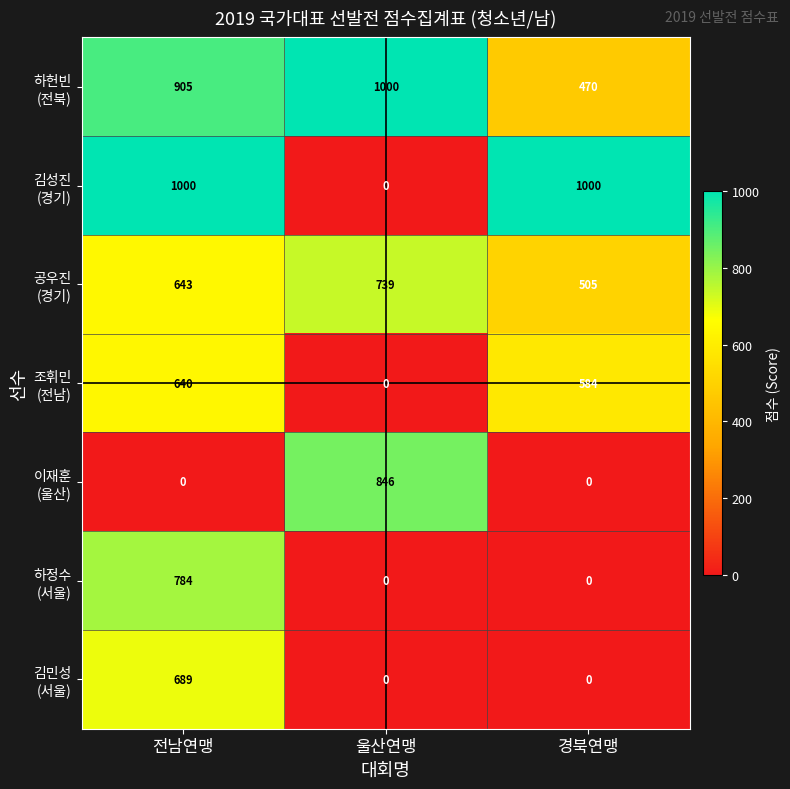

What is the spread (max minus min) of values at 전남연맹?

1000